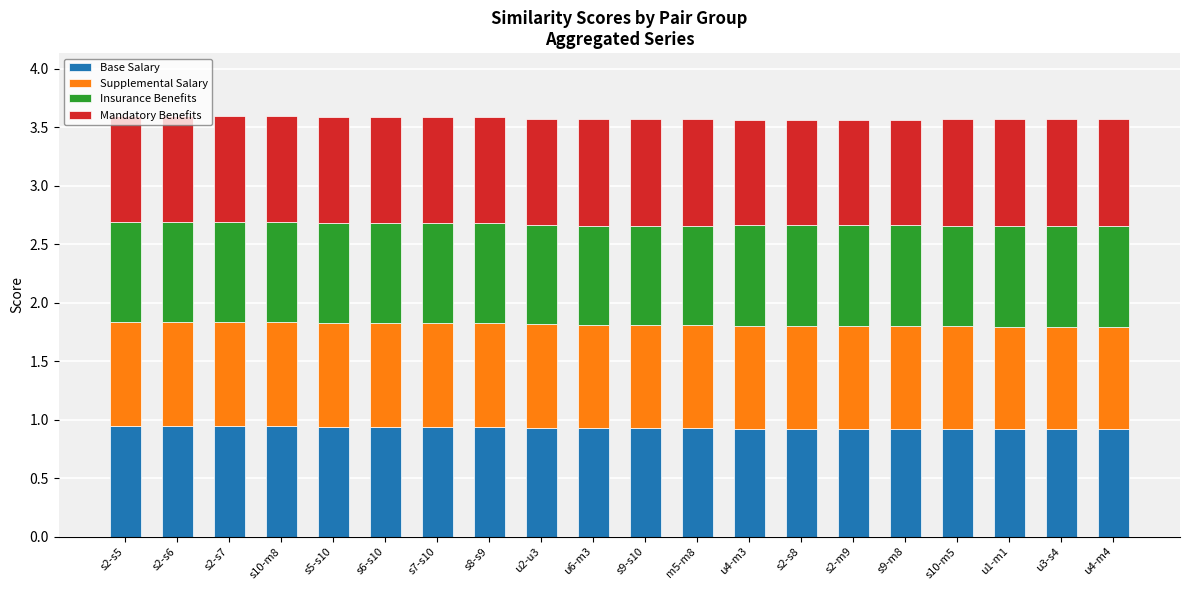

What is the sum of the Base Salary values at m5-m8 and s9-s10?

1.9